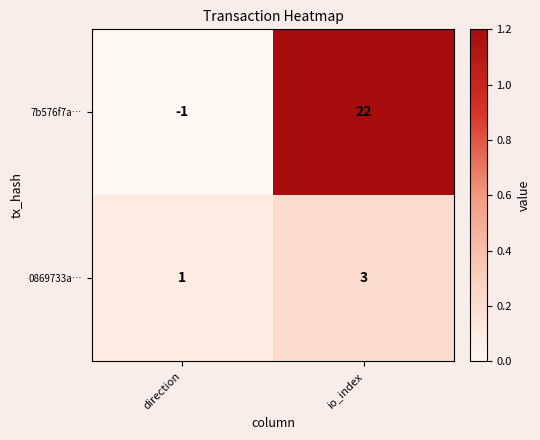

What is the sum of the 7b576f7a… values at io_index and direction?

21